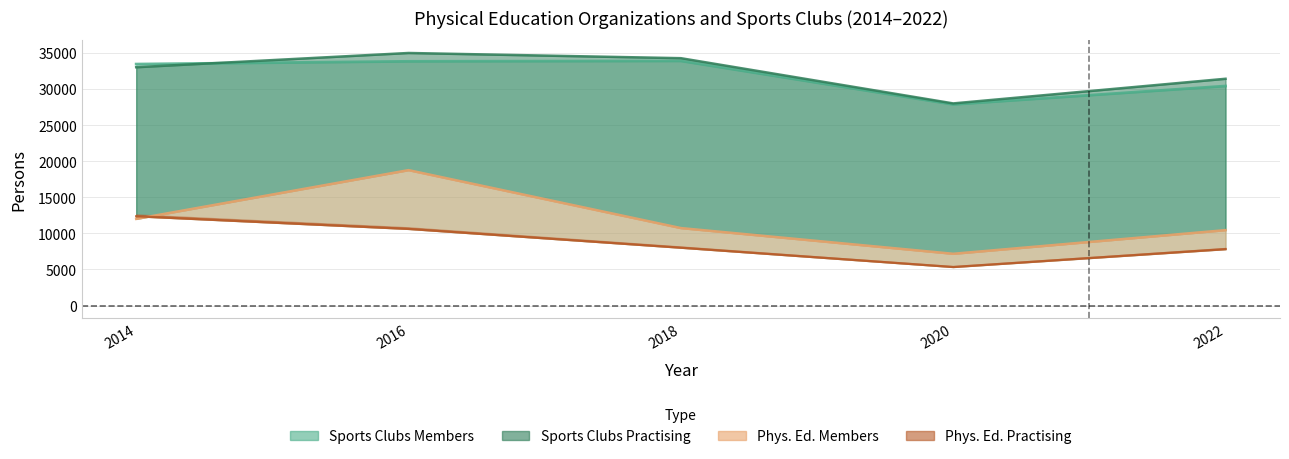

True or false: Sports Clubs Practising has a value of 46795 at 2014.

False